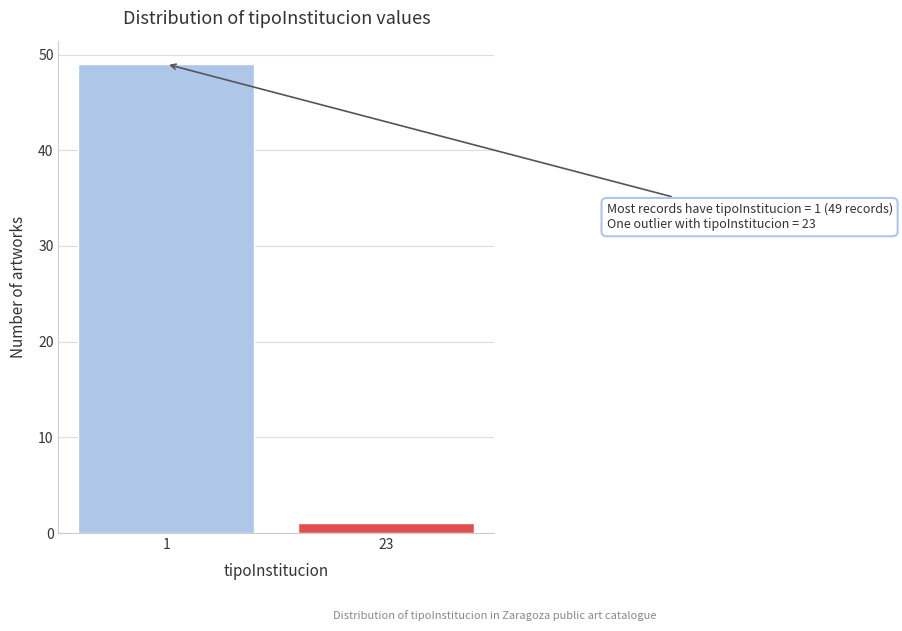

Reading left to right, list all the values displayed in this chart.

49	1